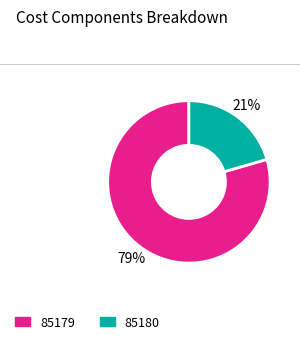

To the nearest percent, what is the average slice percentage?

50%